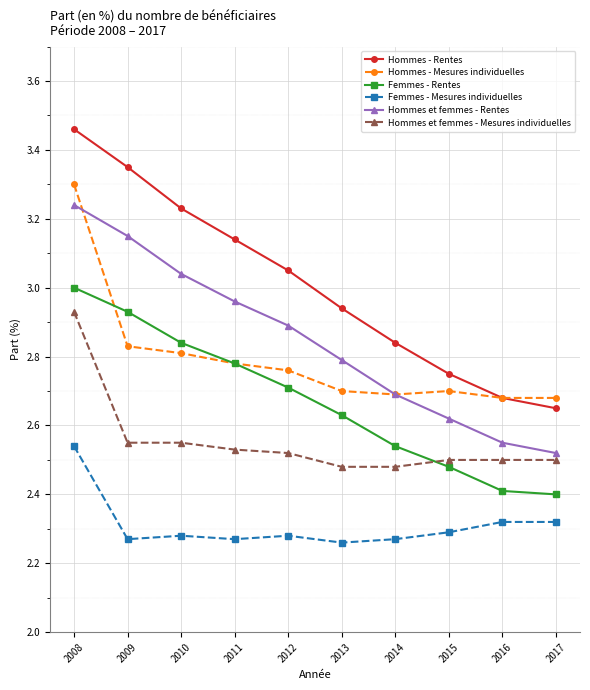

True or false: Hommes - Mesures individuelles has a value of 0.7 at 2011.

False